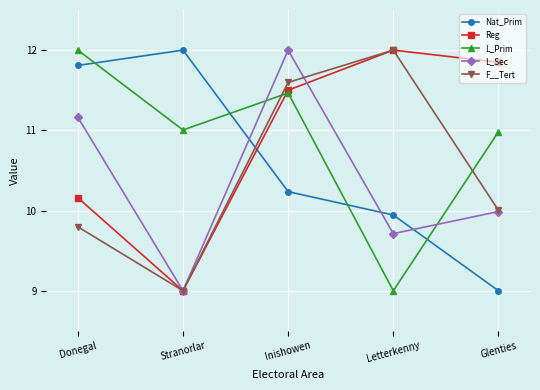

True or false: L_Sec has a value of 21.3 at Inishowen.

False